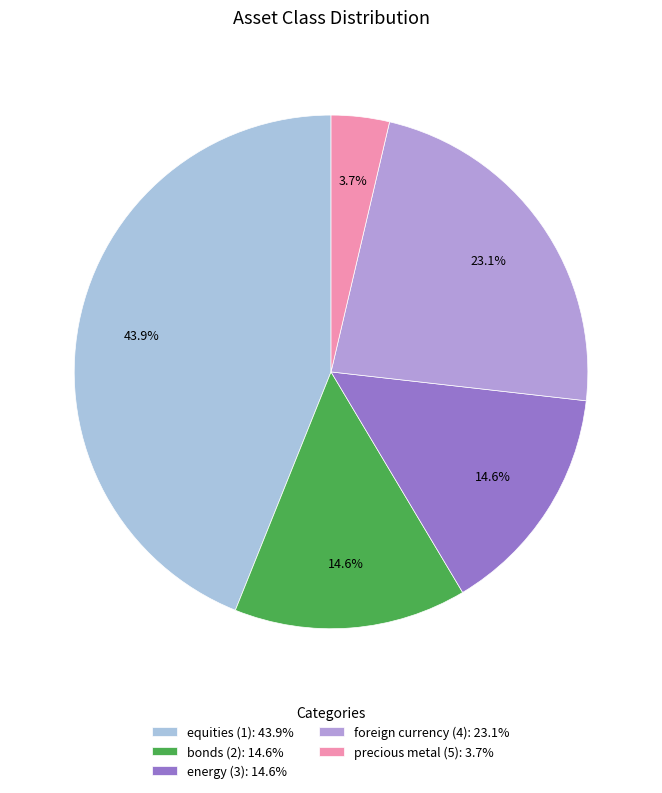

Does equities (1) represent more than half of the total?

No